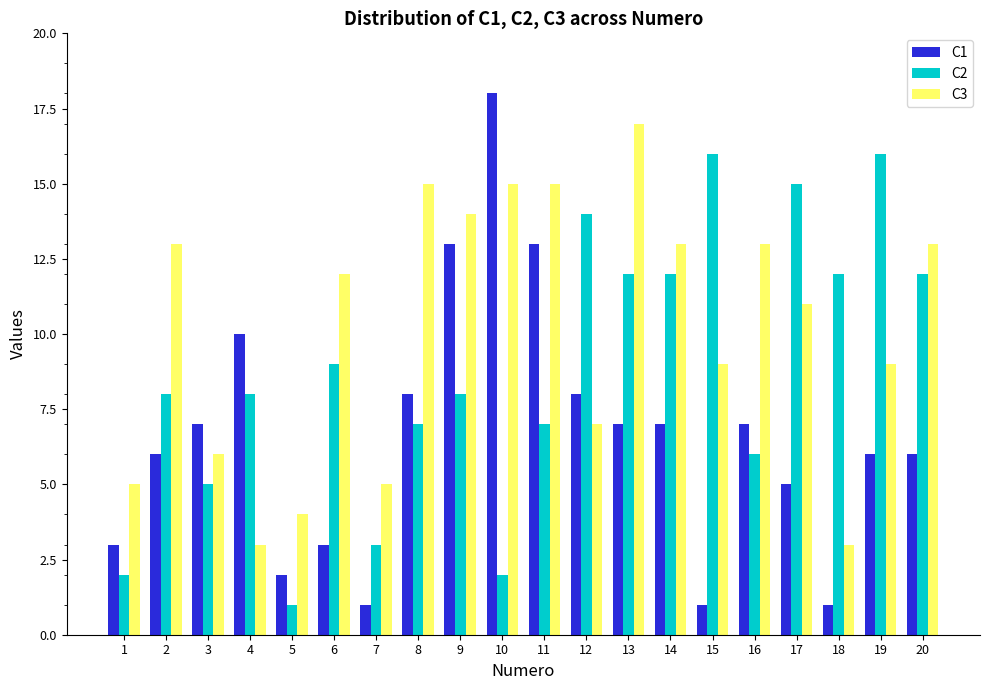

True or false: C1 has a value of 7 at 16.

True